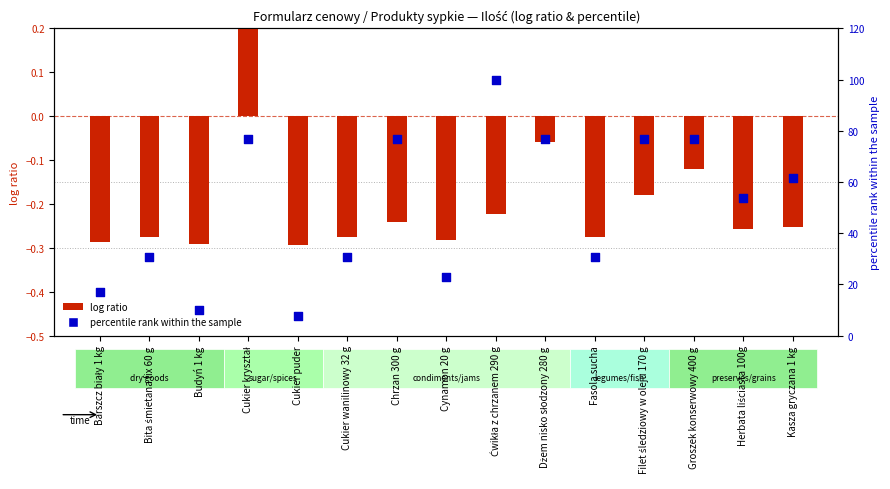

What is the total value across all series at Fasola sucha?

30.5